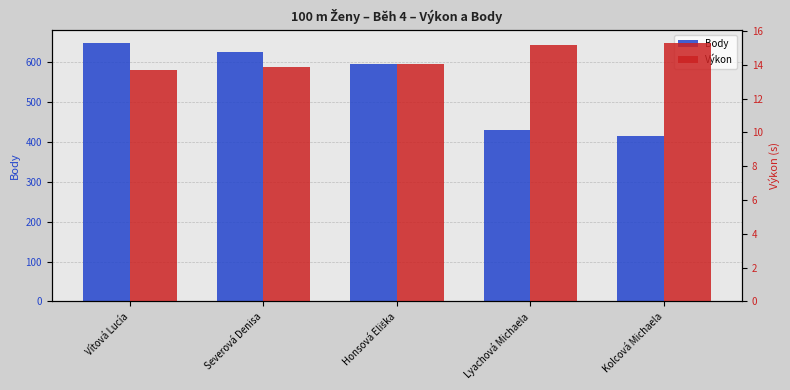

Which category has the highest value across all series?

Vítová Lucía